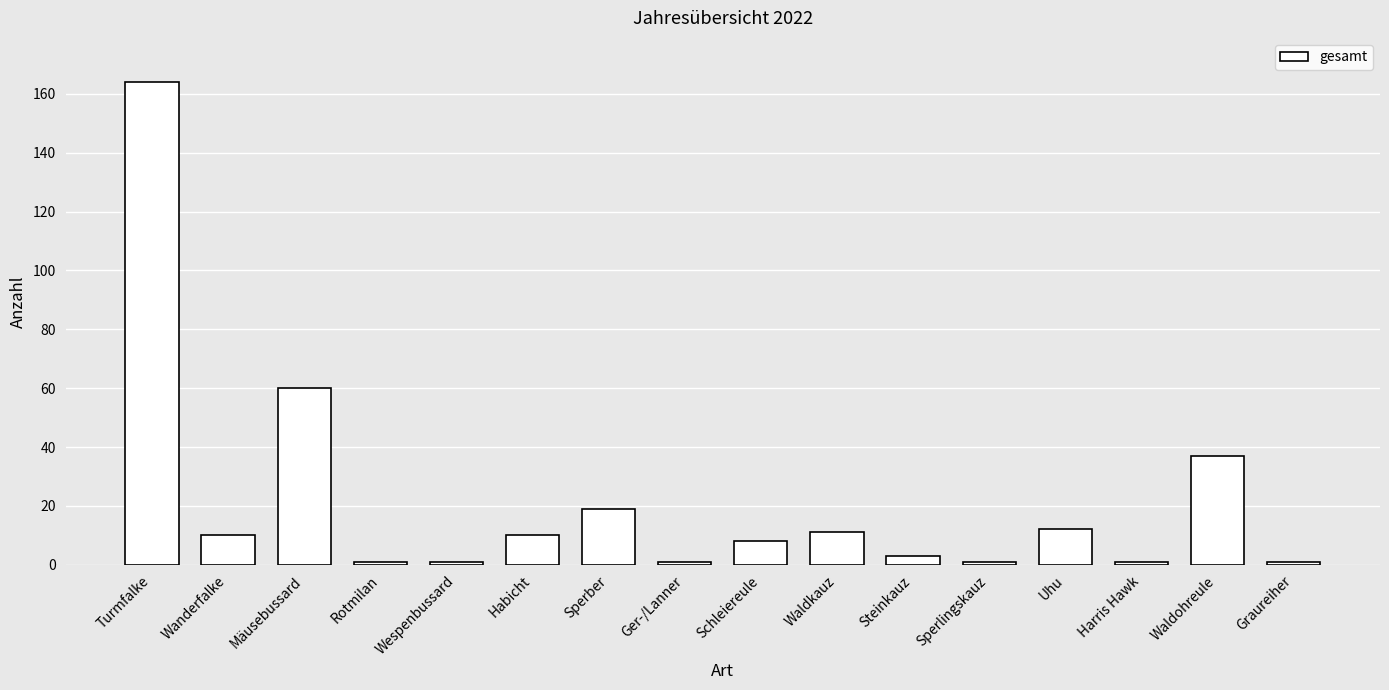

Are the bars grouped side by side (vs. stacked)?

No